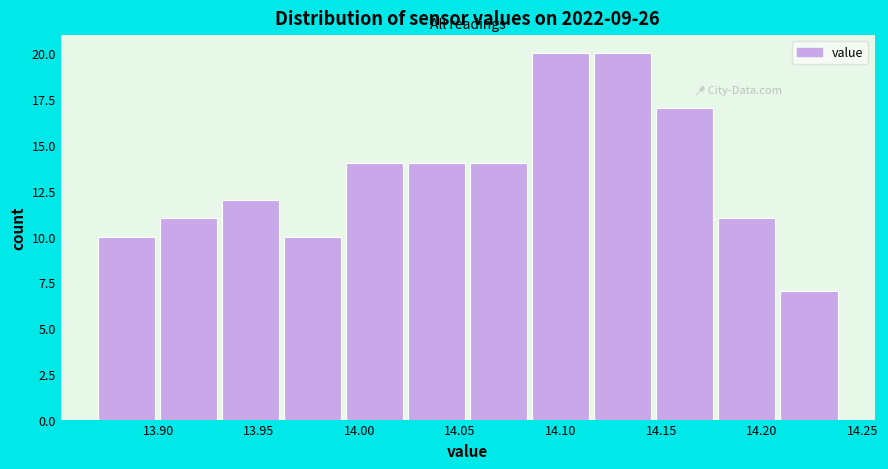

Reading left to right, transcribe this chart: for each bar, give the range it covers on the x-axis and its height. Neither the bar edges nor the heights are printed on the chart, so give them approximately, as read against the axes.

13.870 to 13.900: 10
13.900 to 13.930: 11
13.930 to 13.965: 12
13.965 to 13.995: 10
13.995 to 14.025: 14
14.025 to 14.055: 14
14.055 to 14.085: 14
14.085 to 14.115: 20
14.115 to 14.150: 20
14.150 to 14.180: 17
14.180 to 14.210: 11
14.210 to 14.240: 7